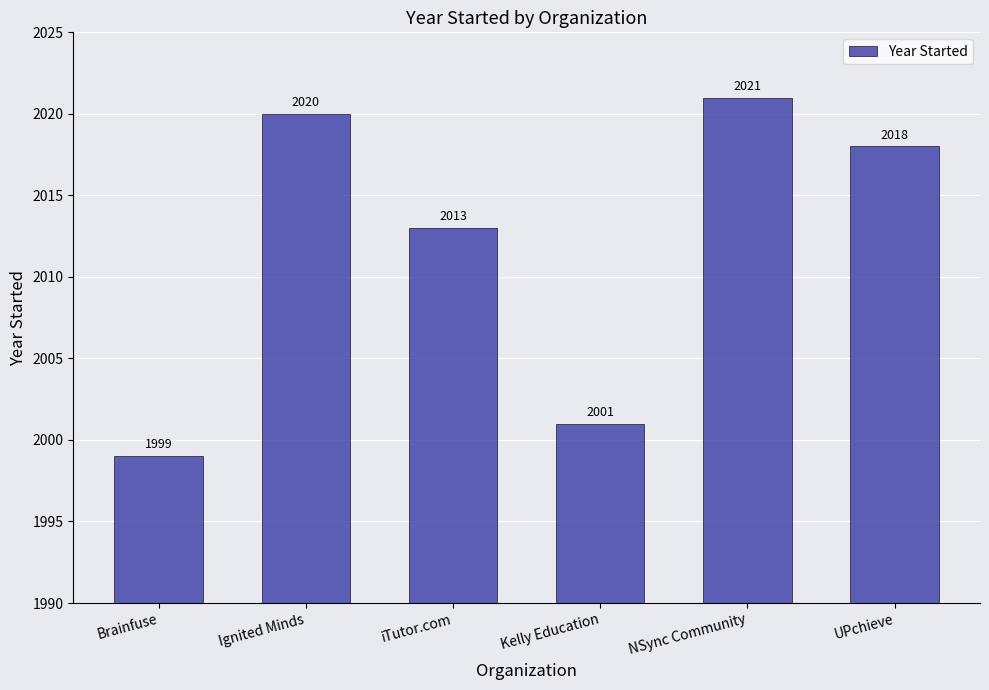

What is the sum of the values at Brainfuse and Kelly Education?

4000